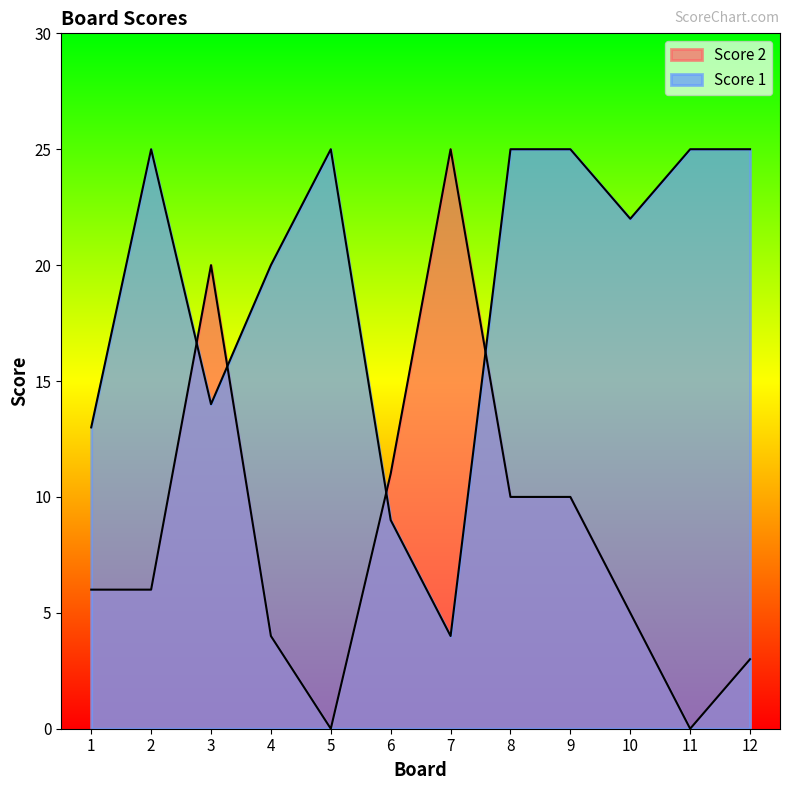

How many categories are shown in the chart?

12